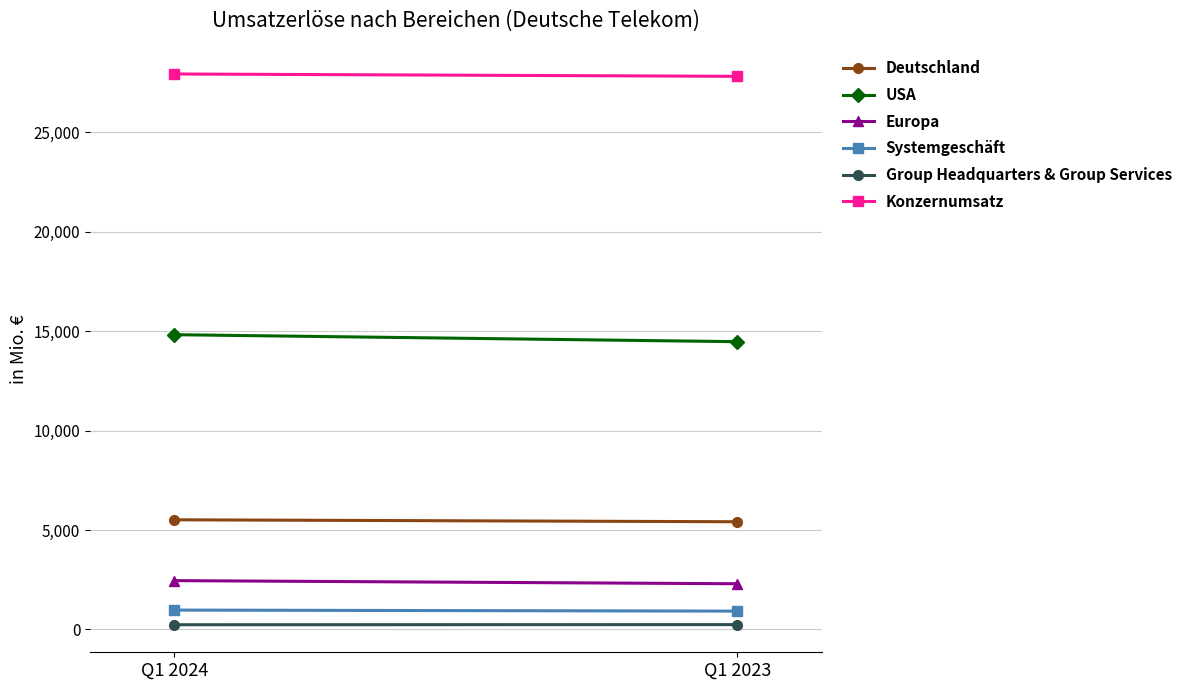

What is the lowest value of the Group Headquarters & Group Services series?

236